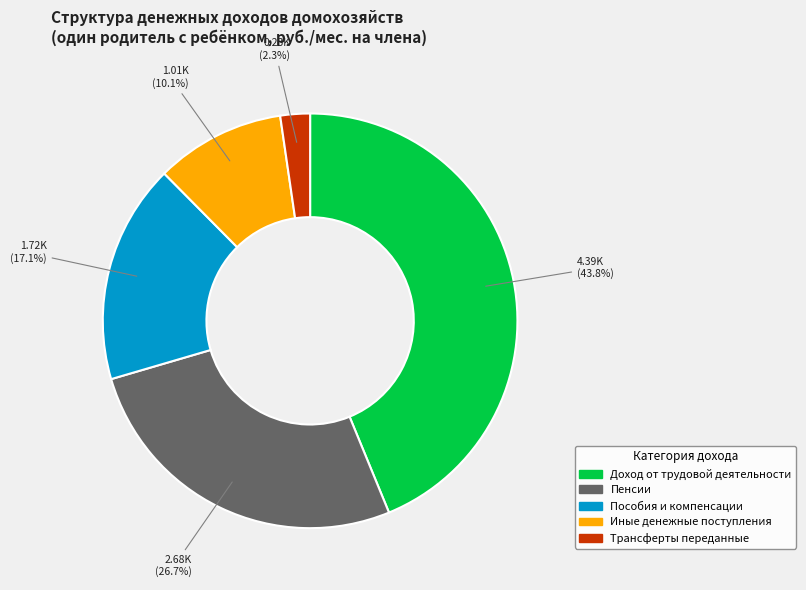

What is the total percentage of Трансферты переданные and Пенсии?

29.0%